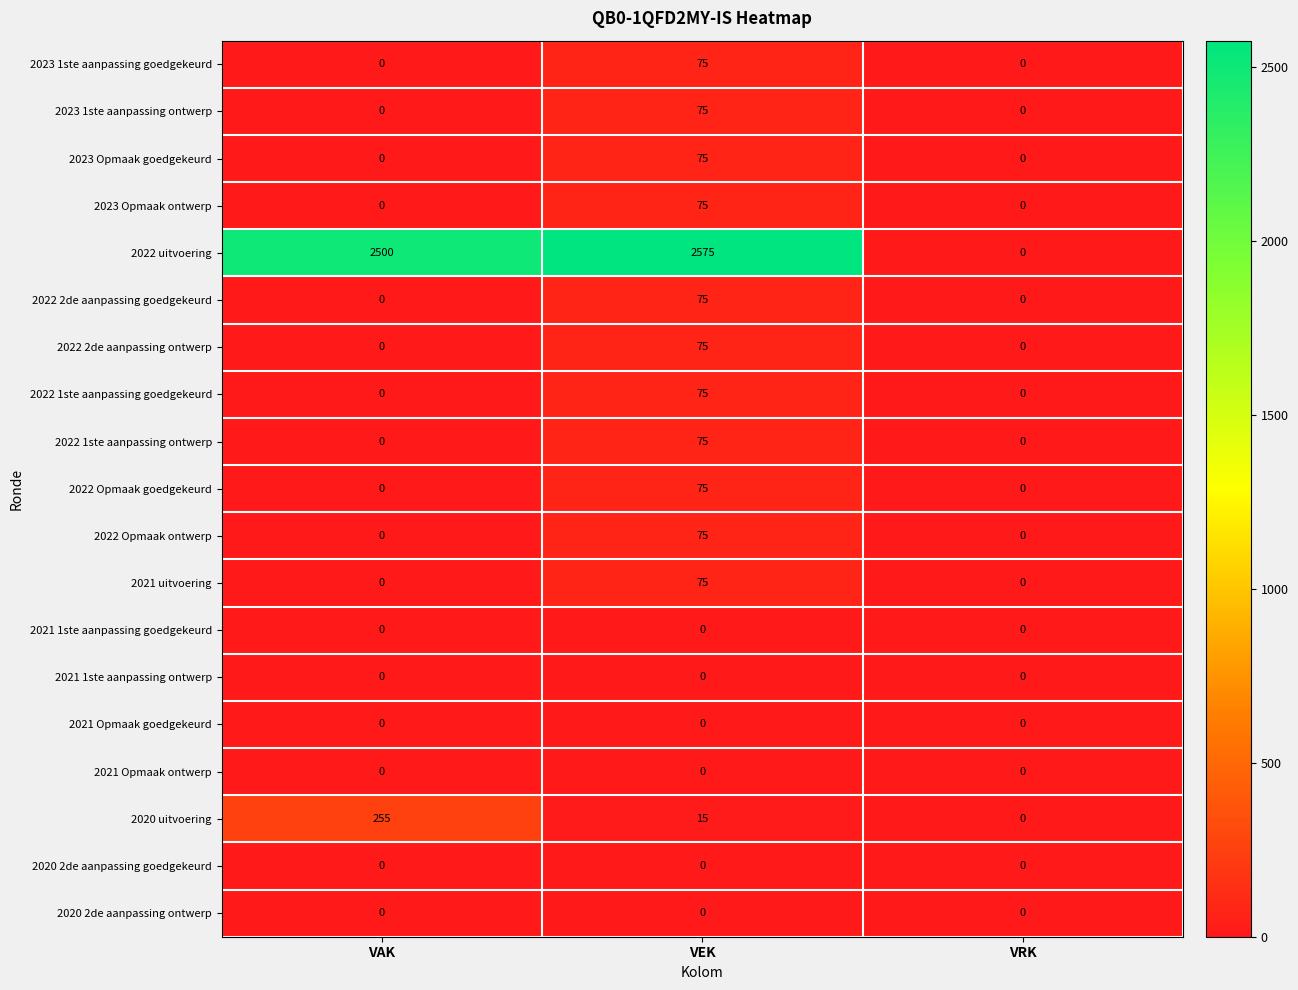

What is the greatest value displayed?

2575